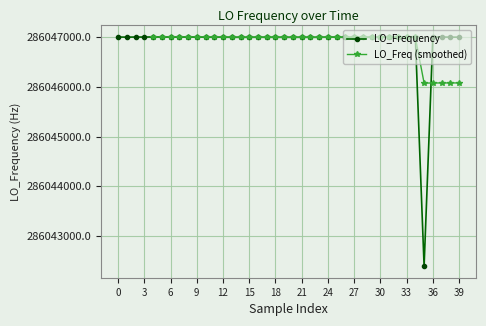

How many data points does each series have?

40